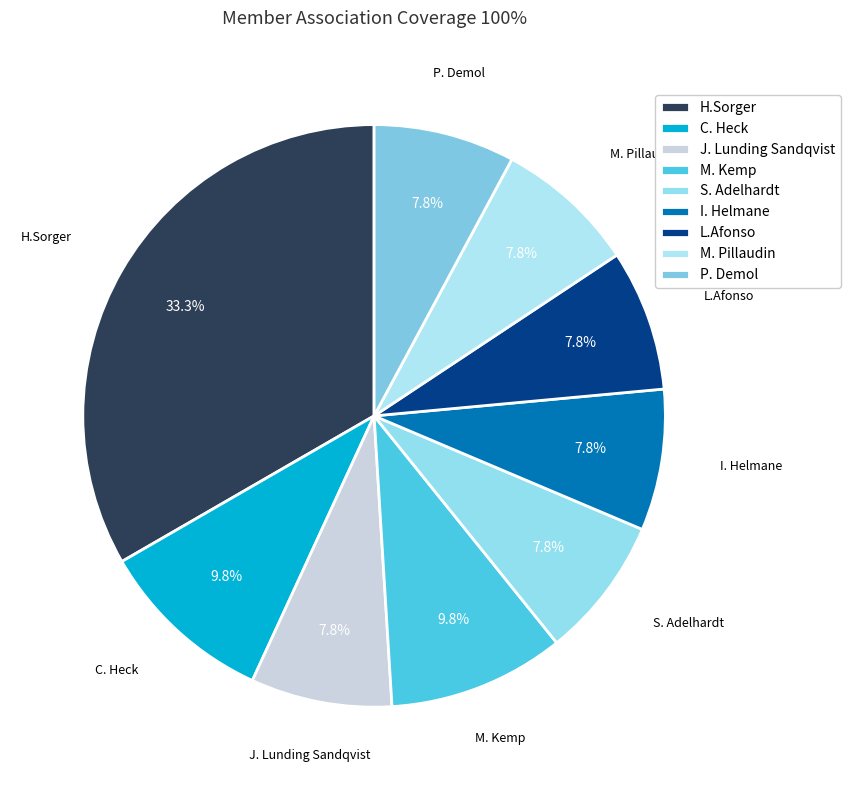

Do H.Sorger and P. Demol together represent more than half of the pie?

No